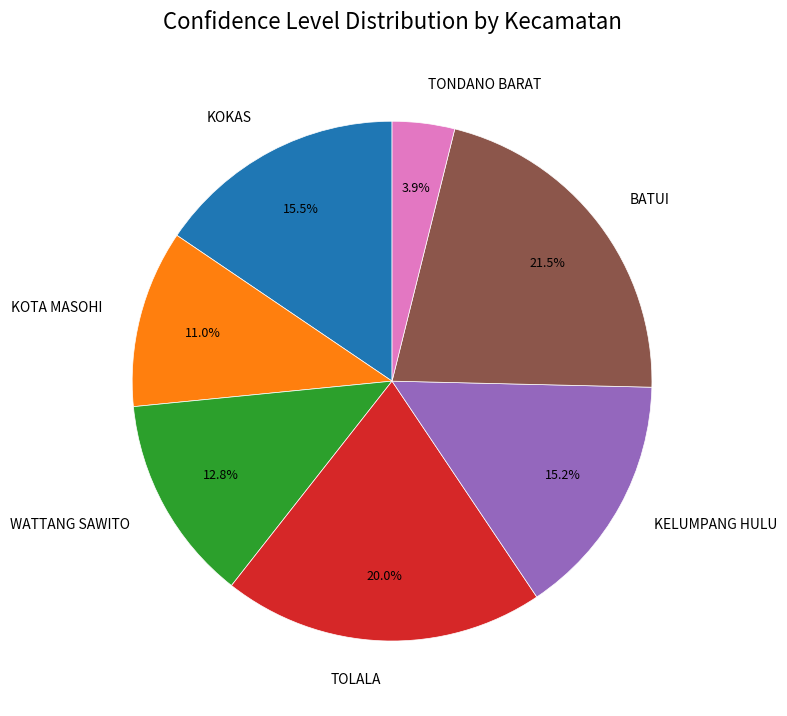

Approximately how many times larger is the value at TOLALA compared to KOTA MASOHI?

1.8